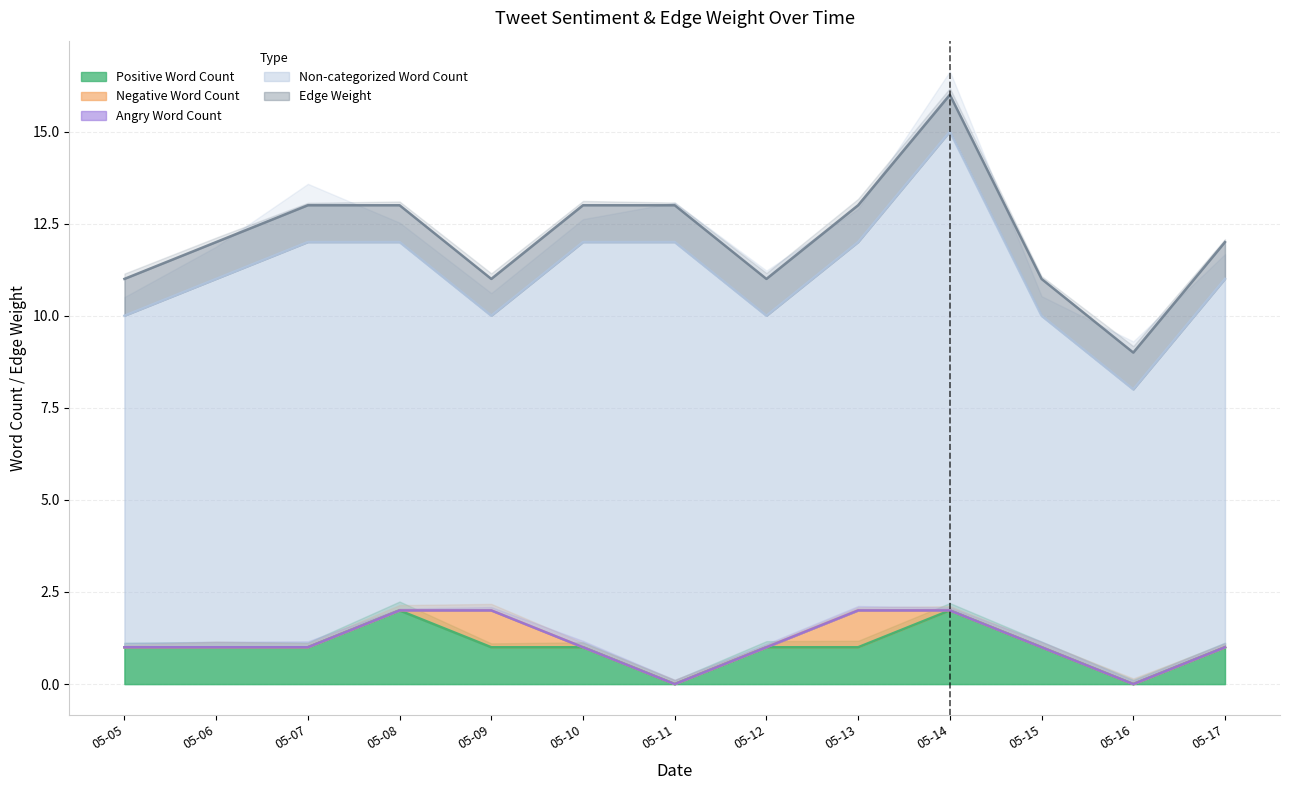

Does the chart display data point markers on the line(s)?

No